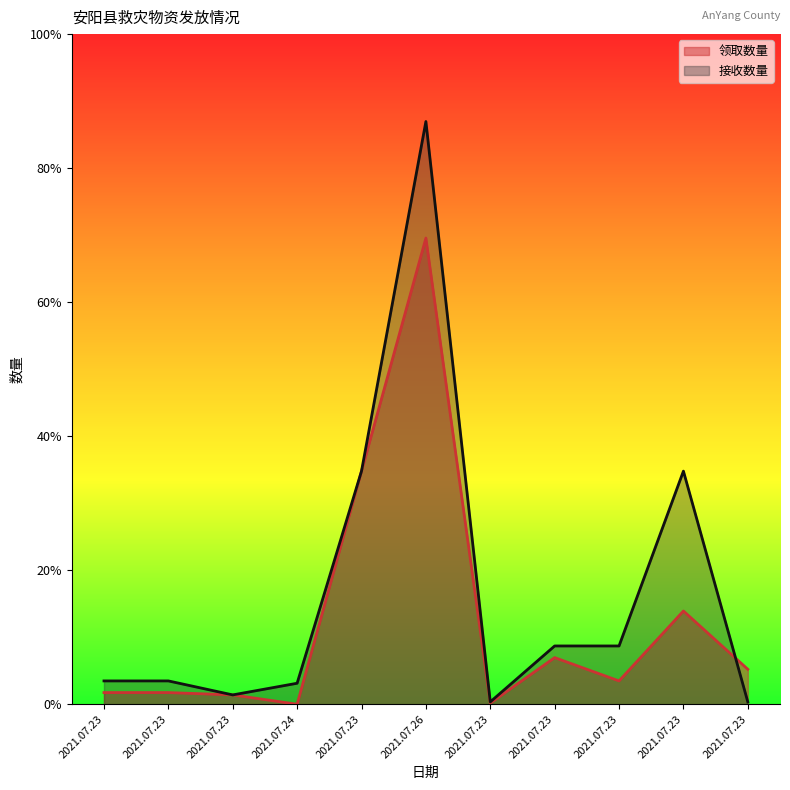

Rank the categories by 领取数量 value from lowest to highest.

2021.07.24, 2021.07.23, 2021.07.23, 2021.07.23, 2021.07.23, 2021.07.23, 2021.07.23, 2021.07.23, 2021.07.23, 2021.07.23, 2021.07.26